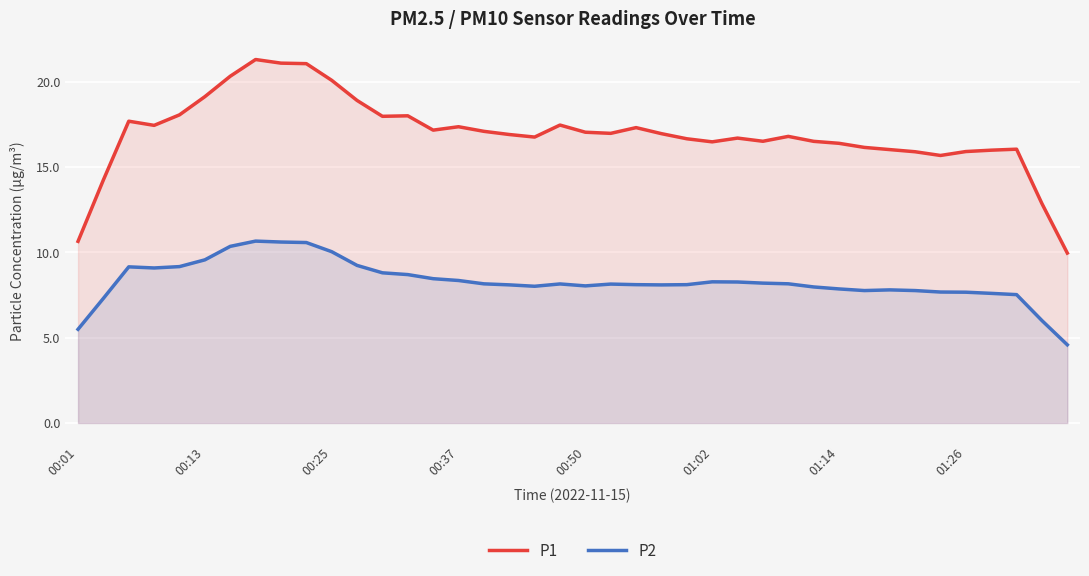

At how many categories does at least one series exceed 9?

40